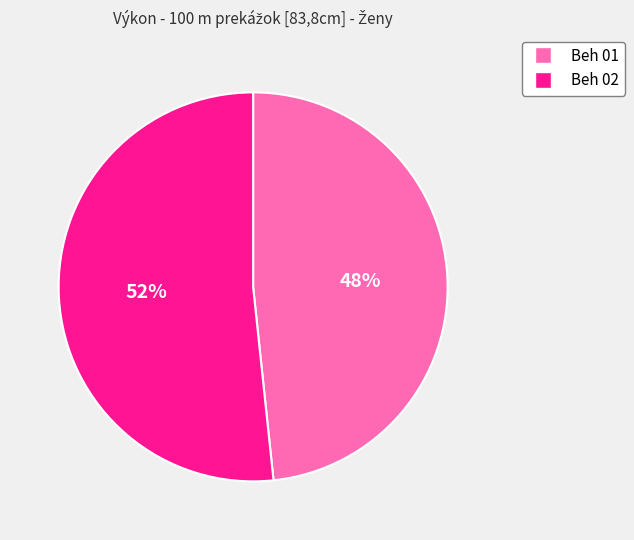

Do Beh 02 and Beh 01 together represent more than half of the pie?

Yes